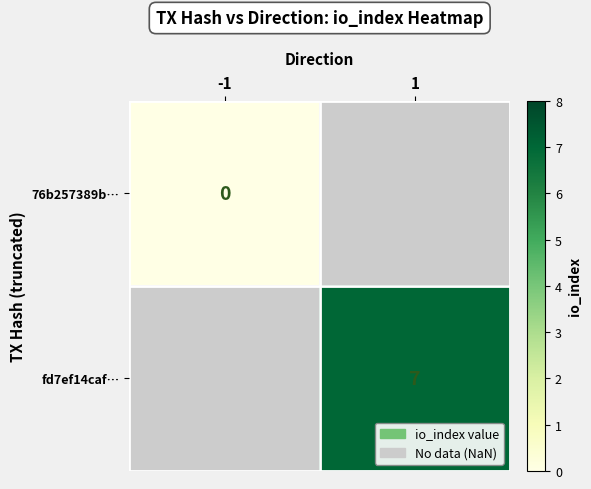

The value of fd7ef14caf… at 1 is 7. True or false?

True